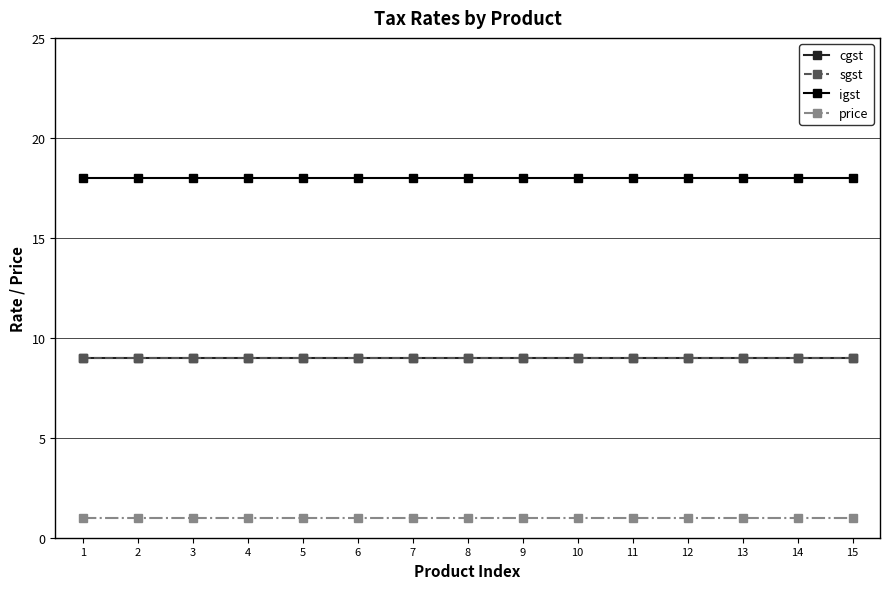

Is this an area chart (filled region under the line)?

No